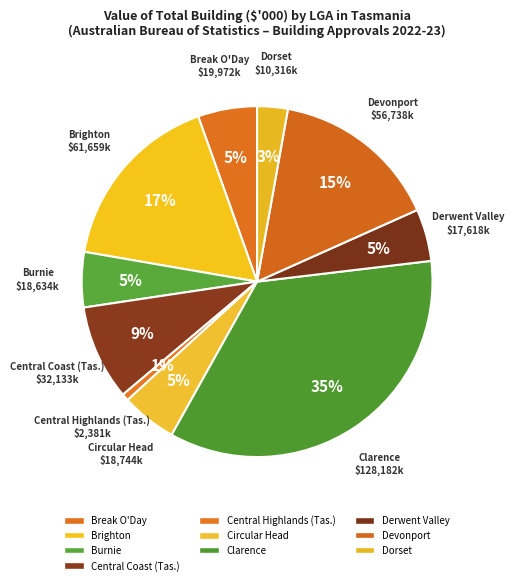

Count the number of slices in the pie.

10